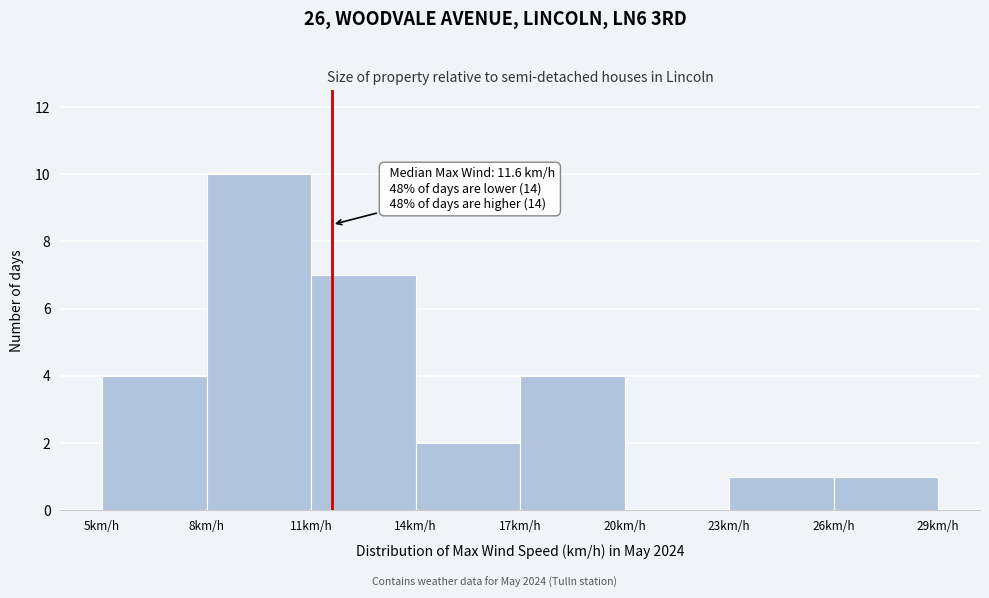

Over which range of the x-axis is the bar tallest?

8 to 11